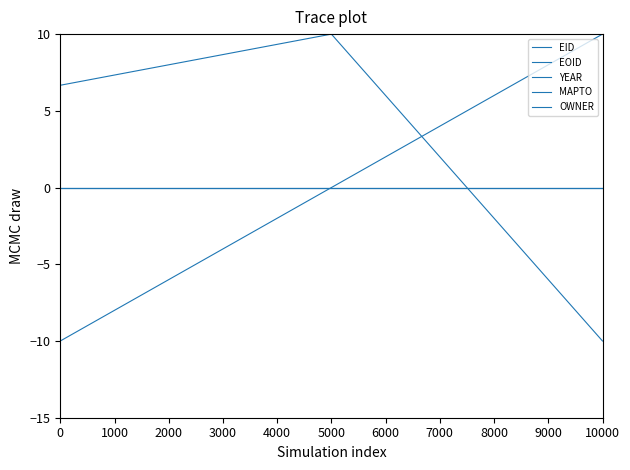

Does the chart have visible grid lines?

No